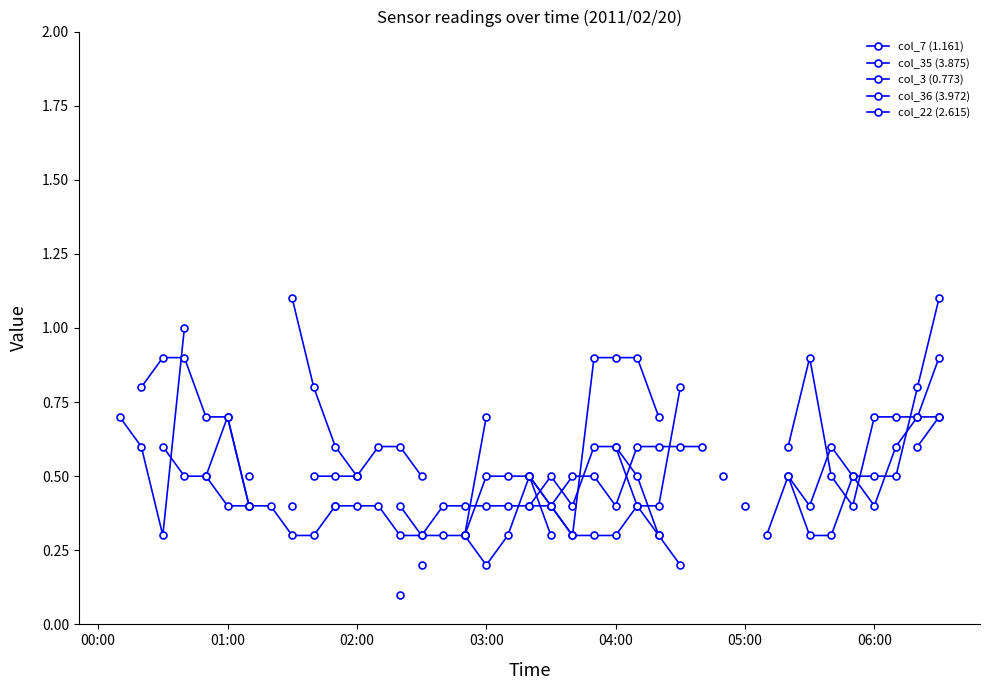

True or false: col_22 (2.615) has more than 1 interior local peaks.

False